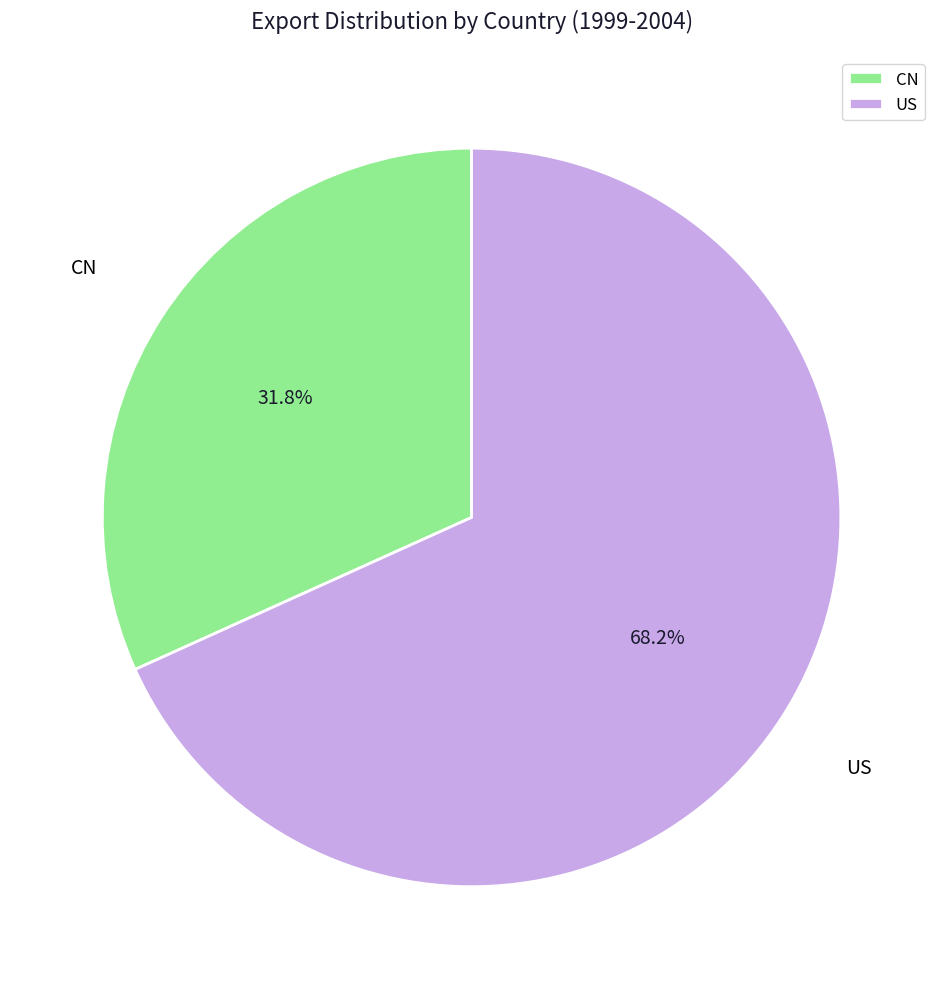

Does CN account for over 50% of the chart?

No